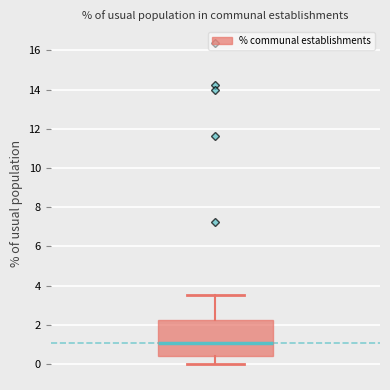

Where does the lower whisker of the box end on the y-axis? The values are not printed on the chart, so give them approximately, as read against the axis.

0.0